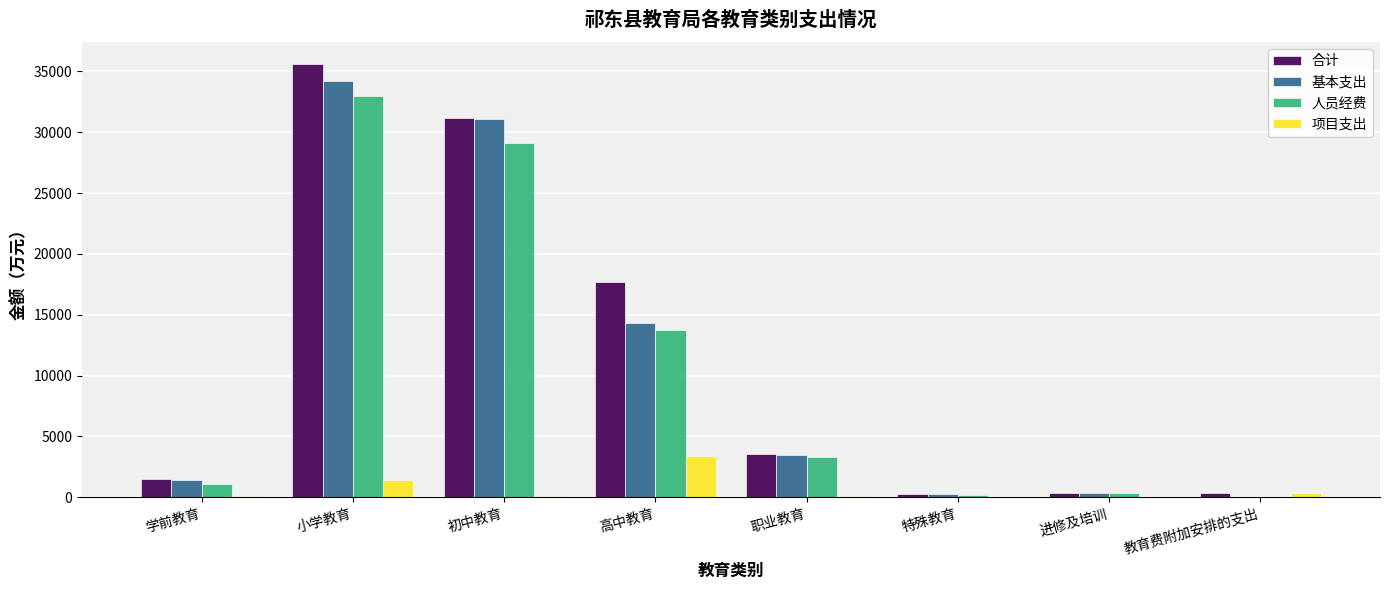

What value does the 人员经费 series have at 小学教育?

32969.3